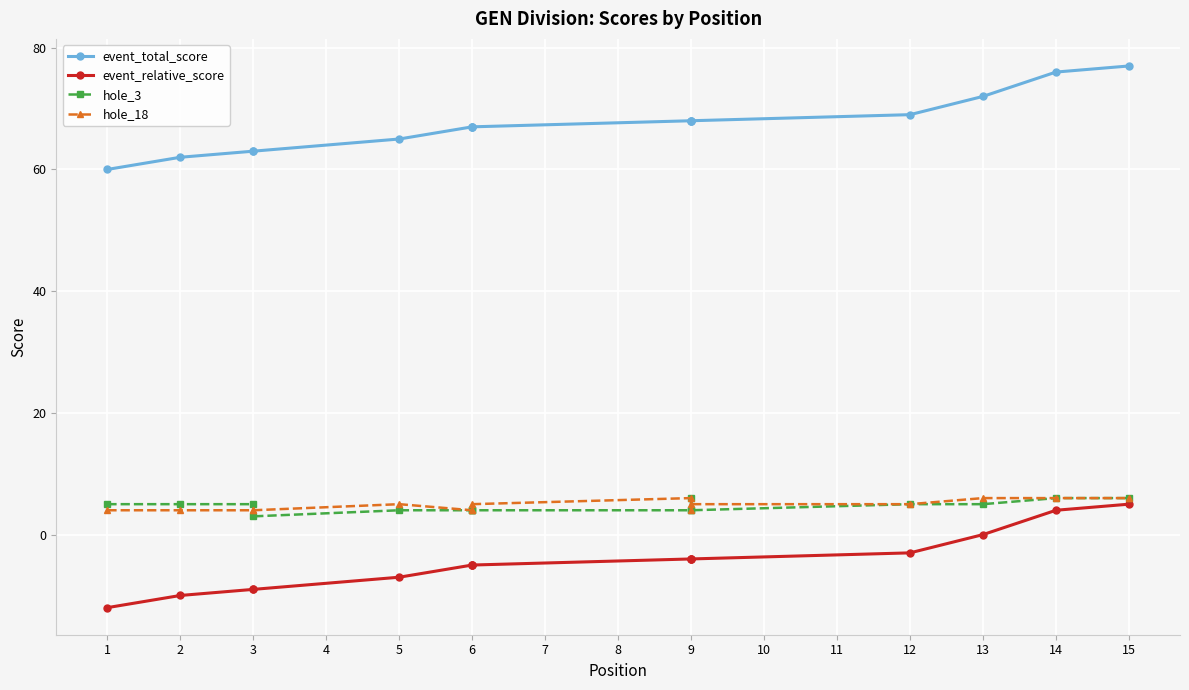

What are all the series names shown in the legend?

event_total_score, event_relative_score, hole_3, hole_18